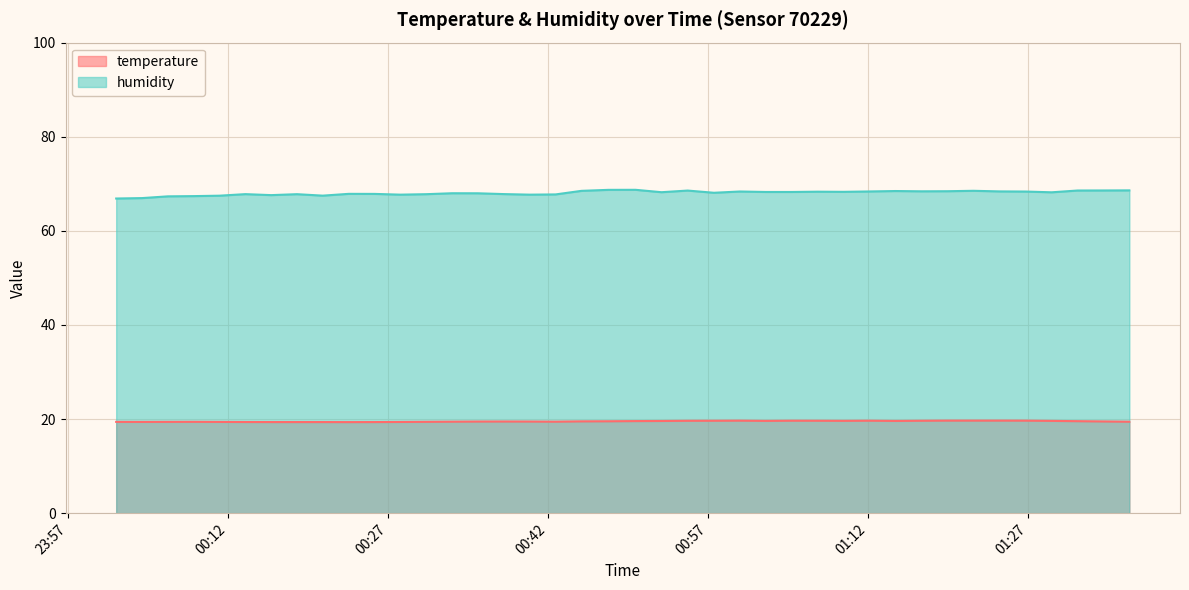

What is the lowest value of the humidity series?

66.9